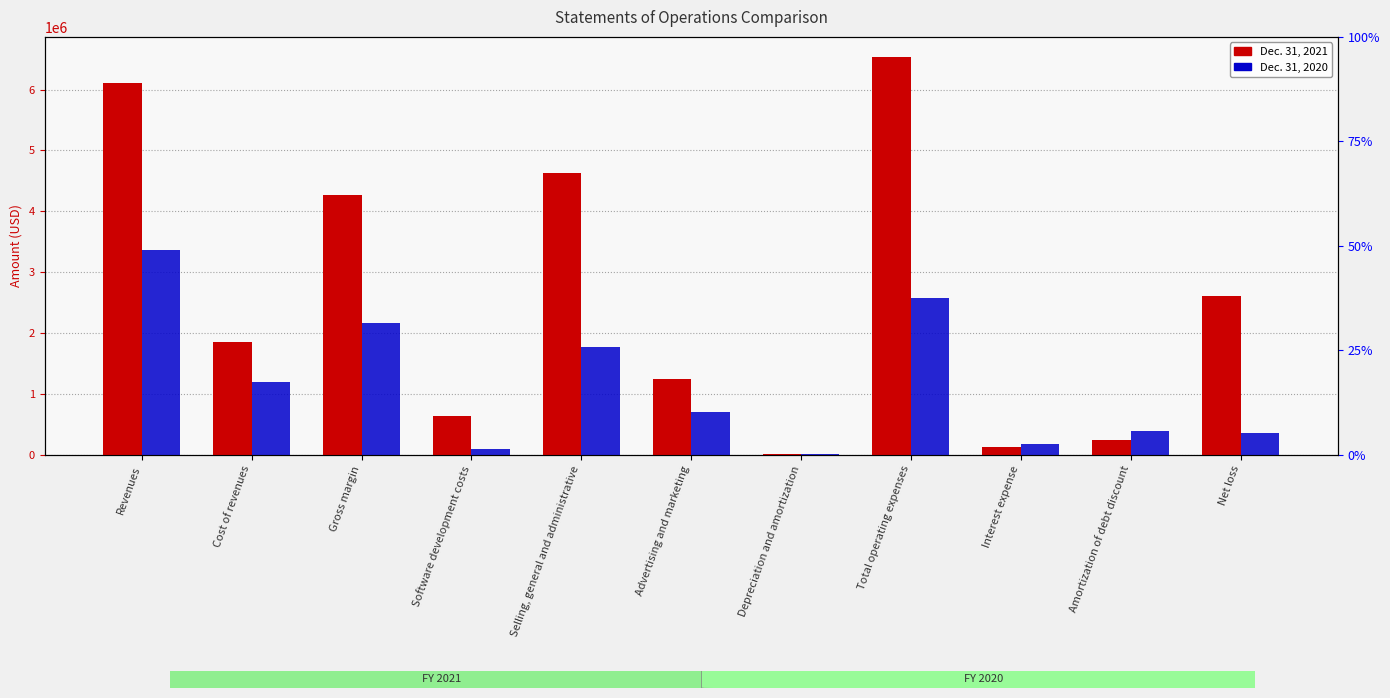

What is the sum of all Dec. 31, 2020 values?

12820631